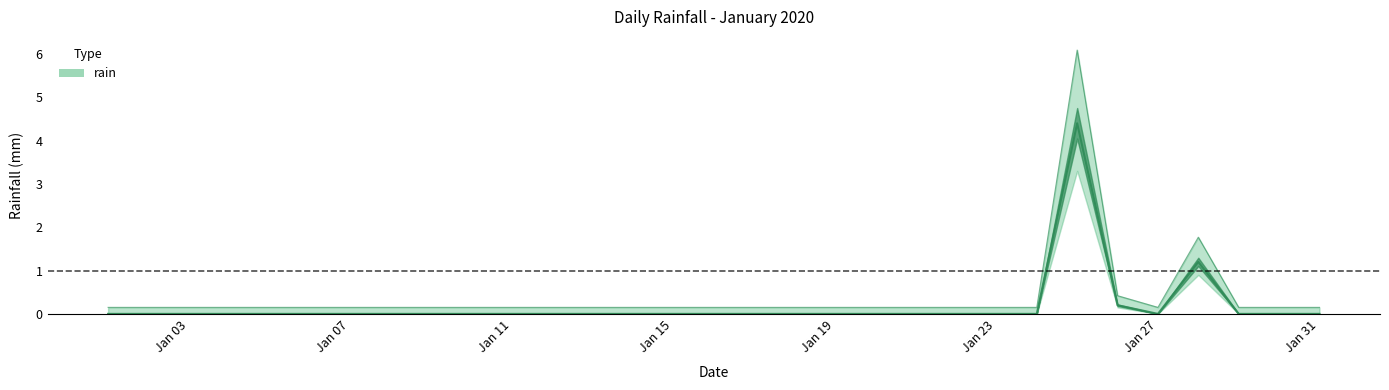

How many points are higher than both their immediate neighbors (excluding endpoints)?

2